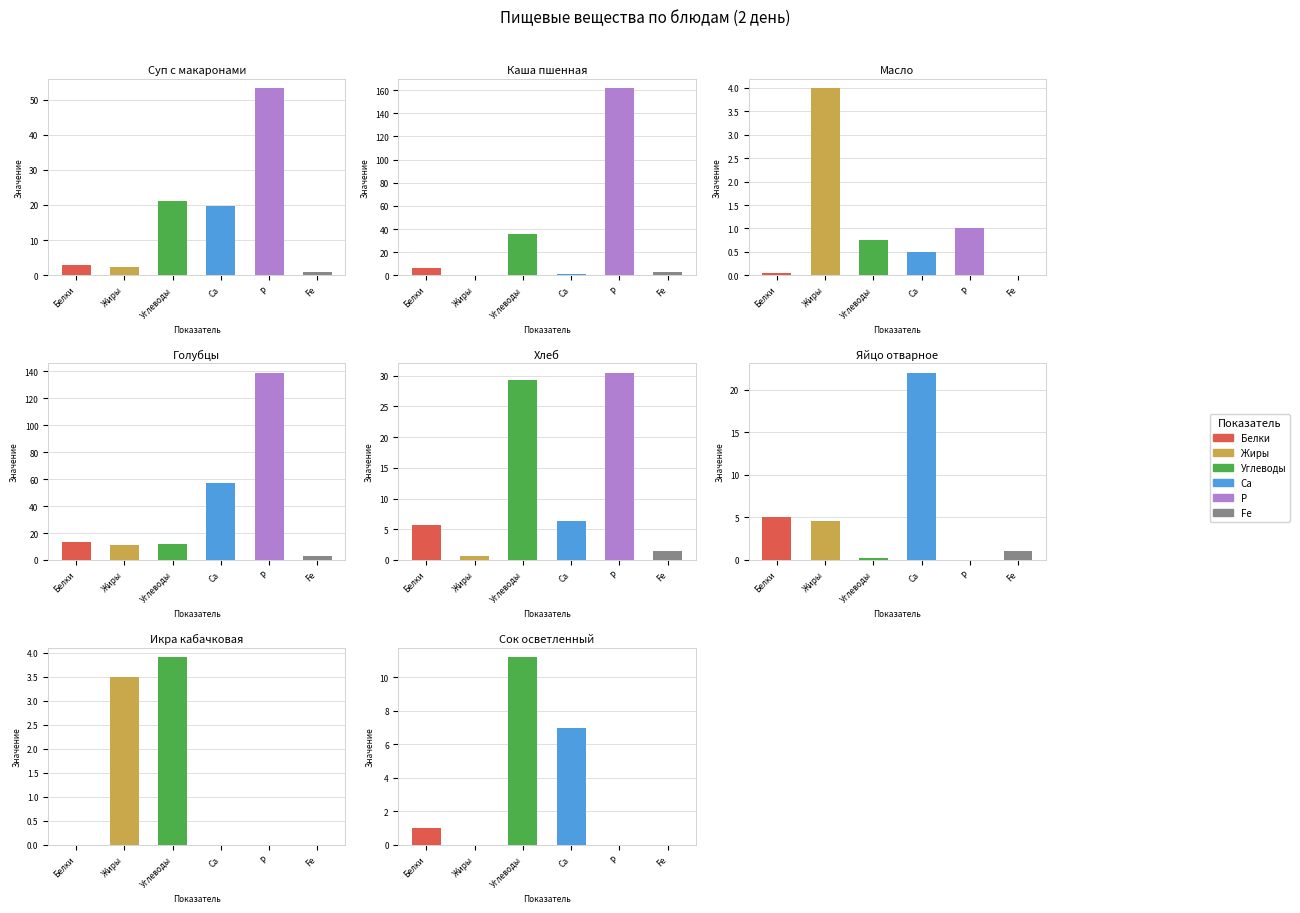

Which series has the largest range (max minus min)?

Р